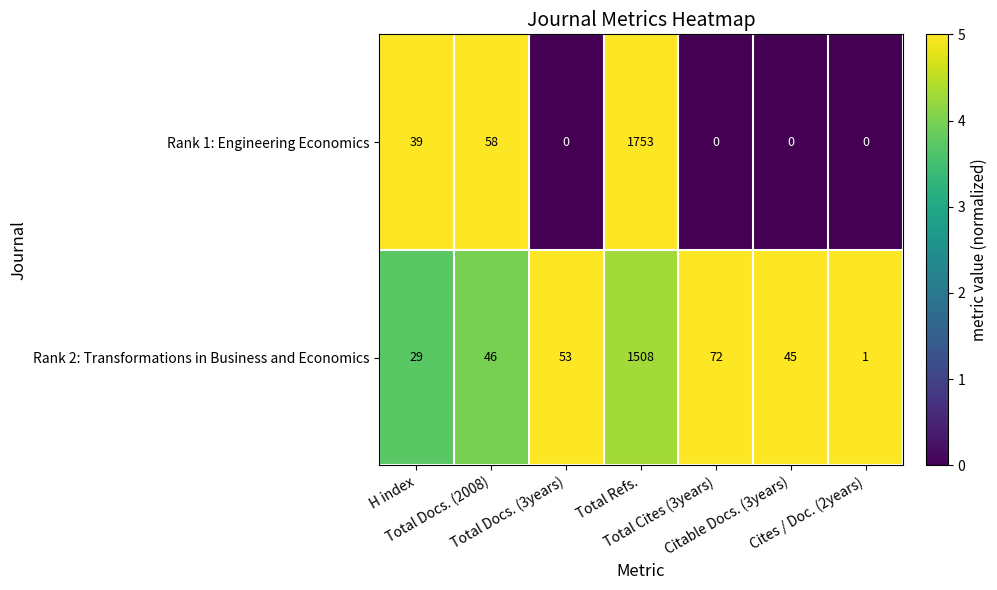

Rank the series at H index from highest to lowest value.

Rank 1: Engineering Economics, Rank 2: Transformations in Business and Economics